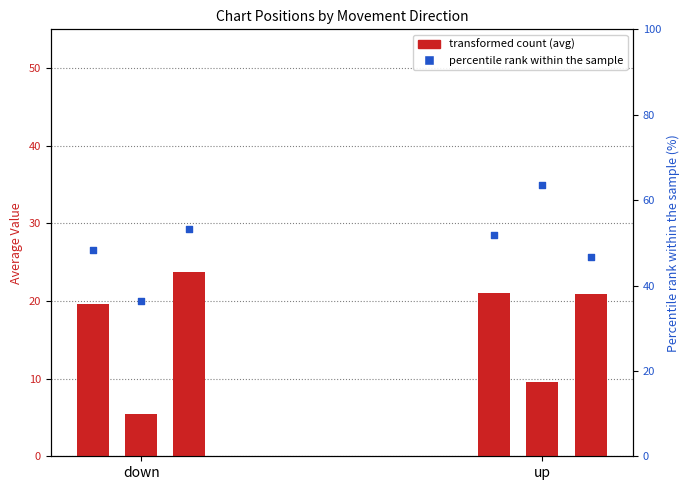

What is the total value across all series at down?

186.8